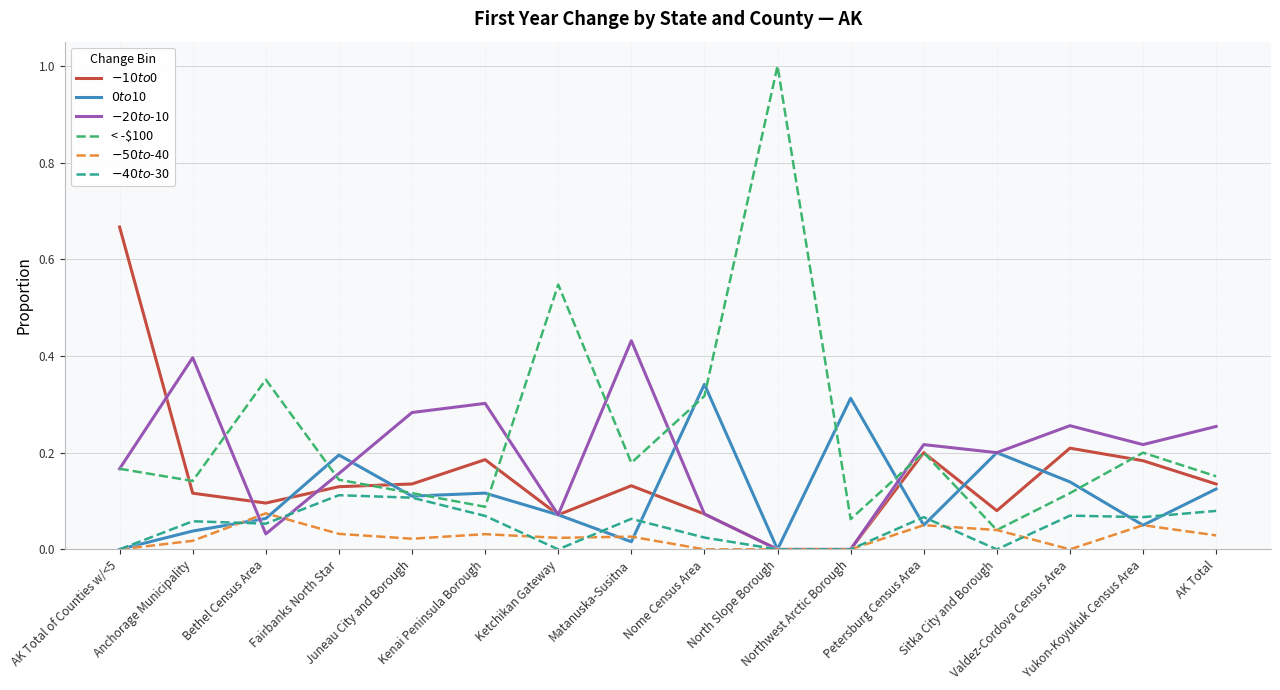

True or false: $-50 to $-40 has a value of 0.0 at Northwest Arctic Borough.

True